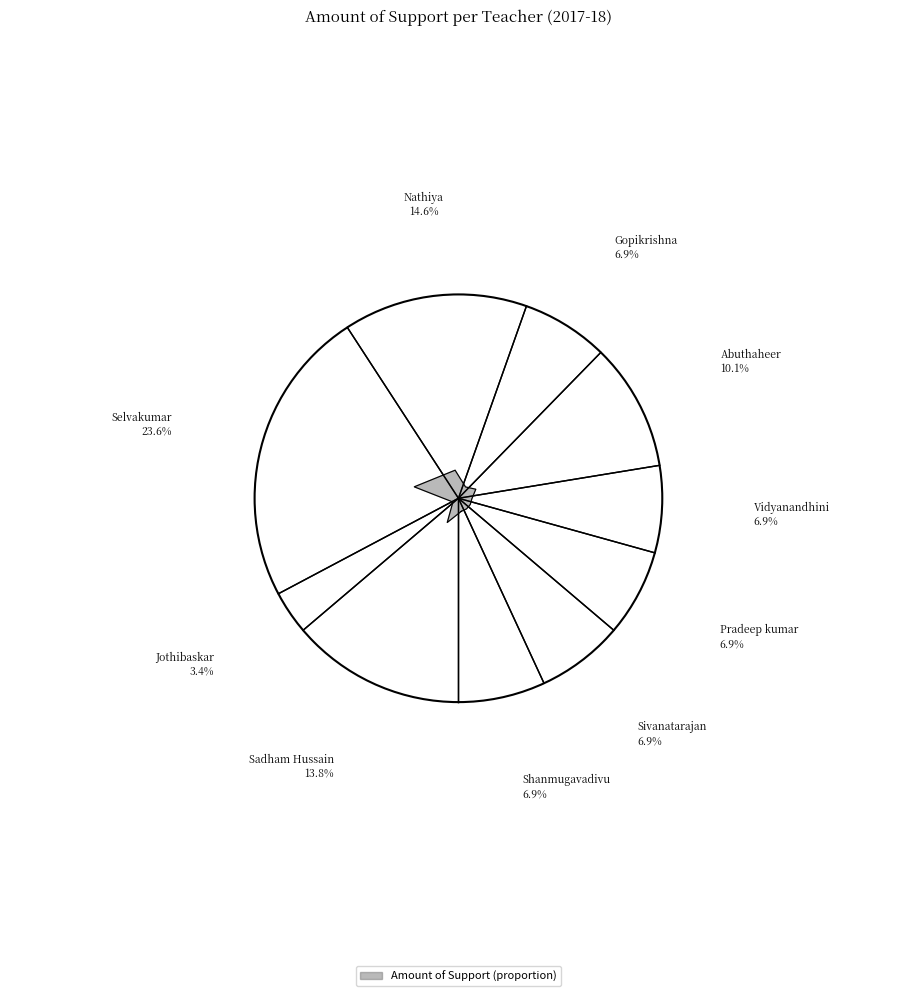

How many segments does this pie chart have?

10